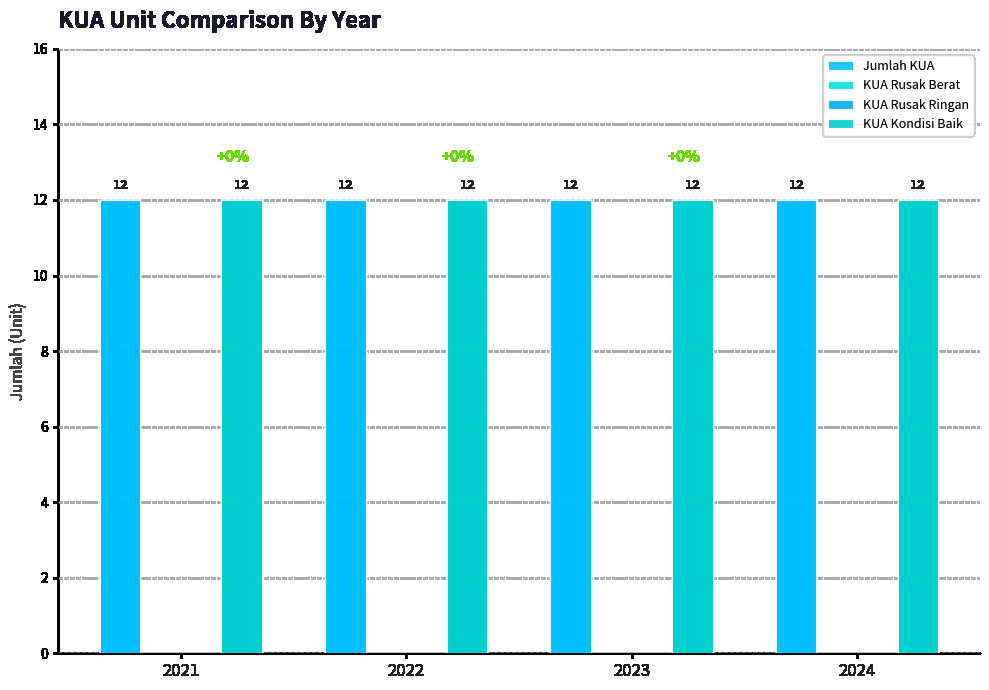

The value of KUA Kondisi Baik at 2024 is 12. True or false?

True